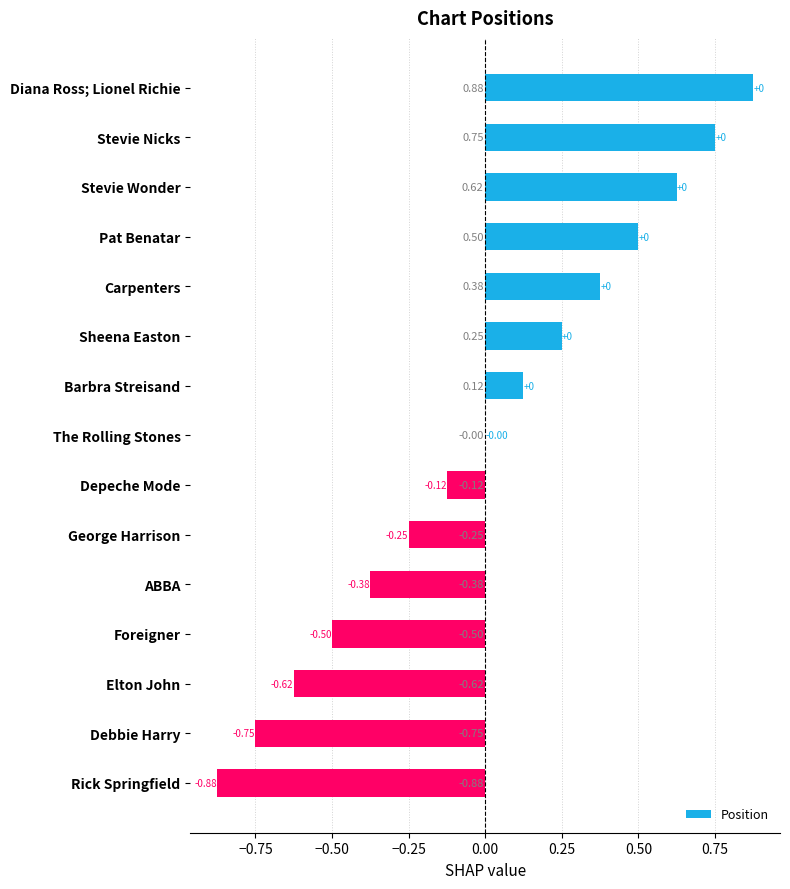

What is the change in value from Stevie Wonder to Debbie Harry?

-1.4